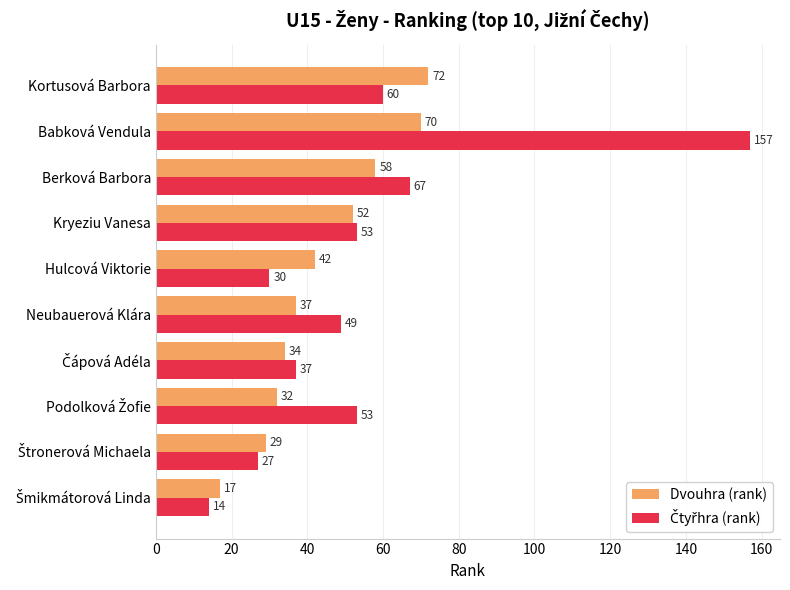

At which category is the sum across all series the highest?

Babková Vendula